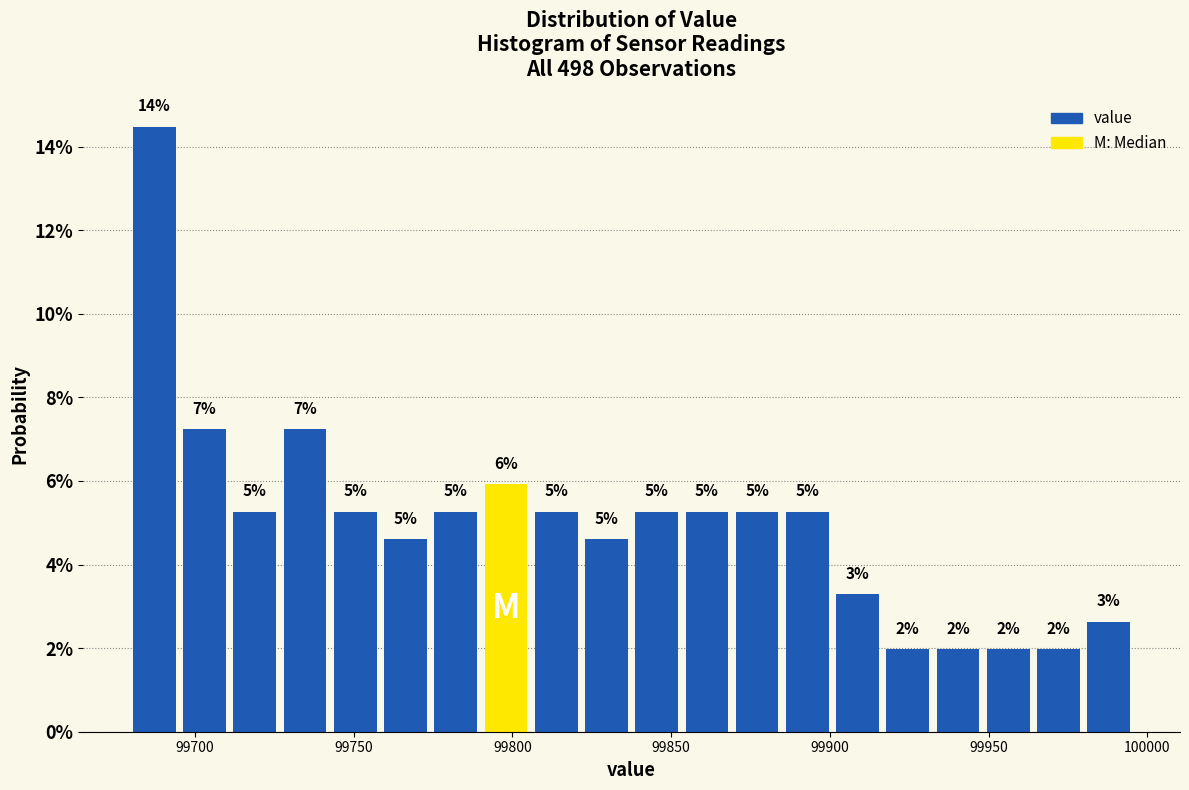

Read against the x-axis, roughly where is the centre of the tallest bar?

99685